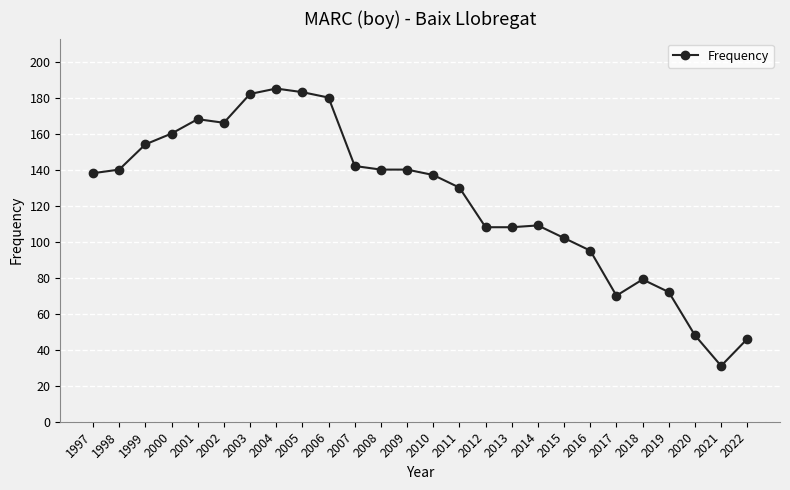

What is the difference between the second highest and minimum values?

152